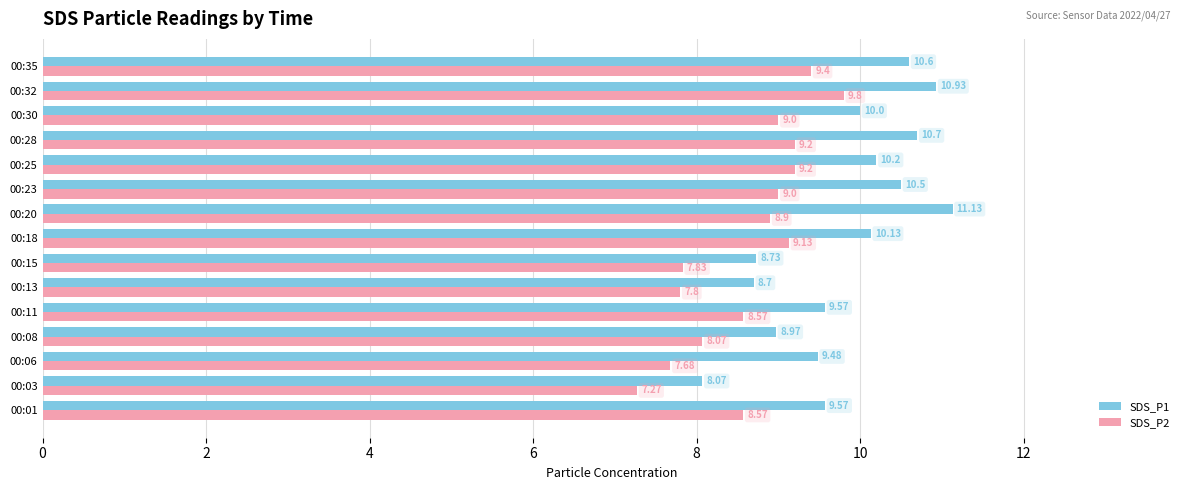

List the series in order of their peak value, highest first.

SDS_P1, SDS_P2